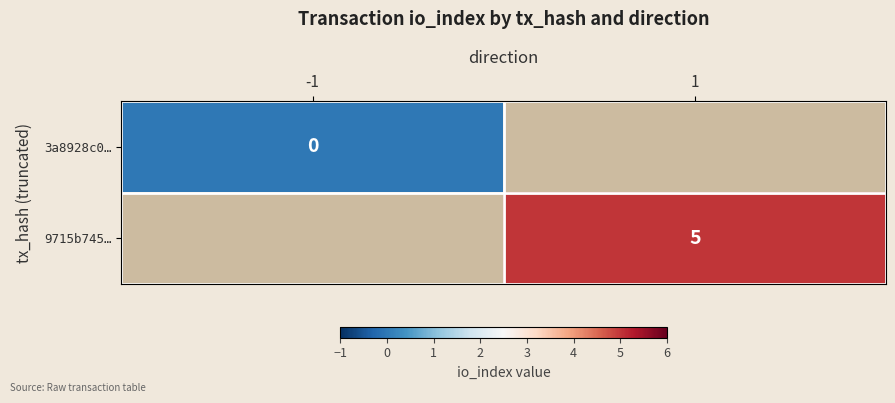

How many data points does each series have?

2